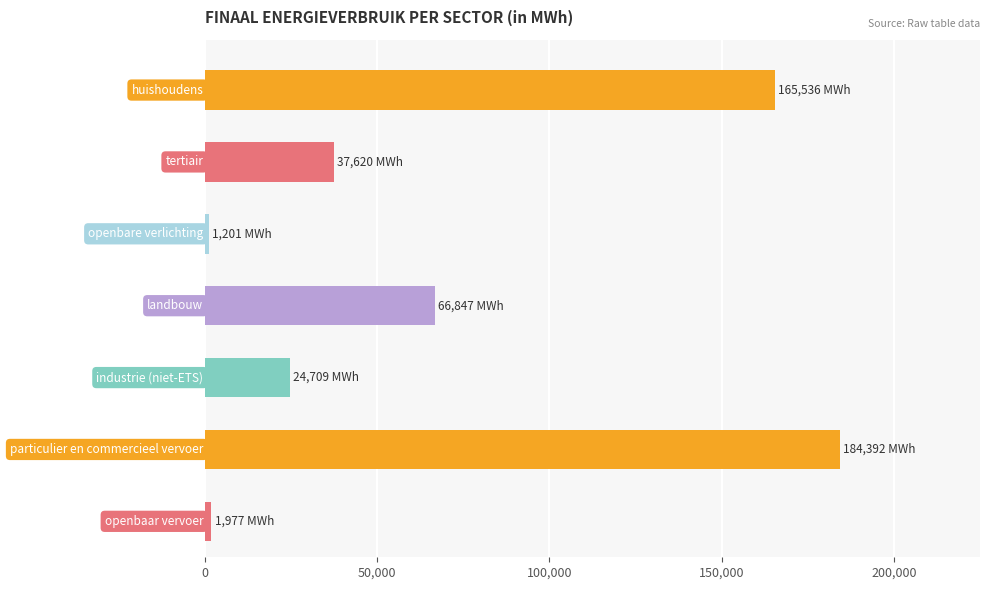

What is the value of the 5th bar from the top?

24708.8